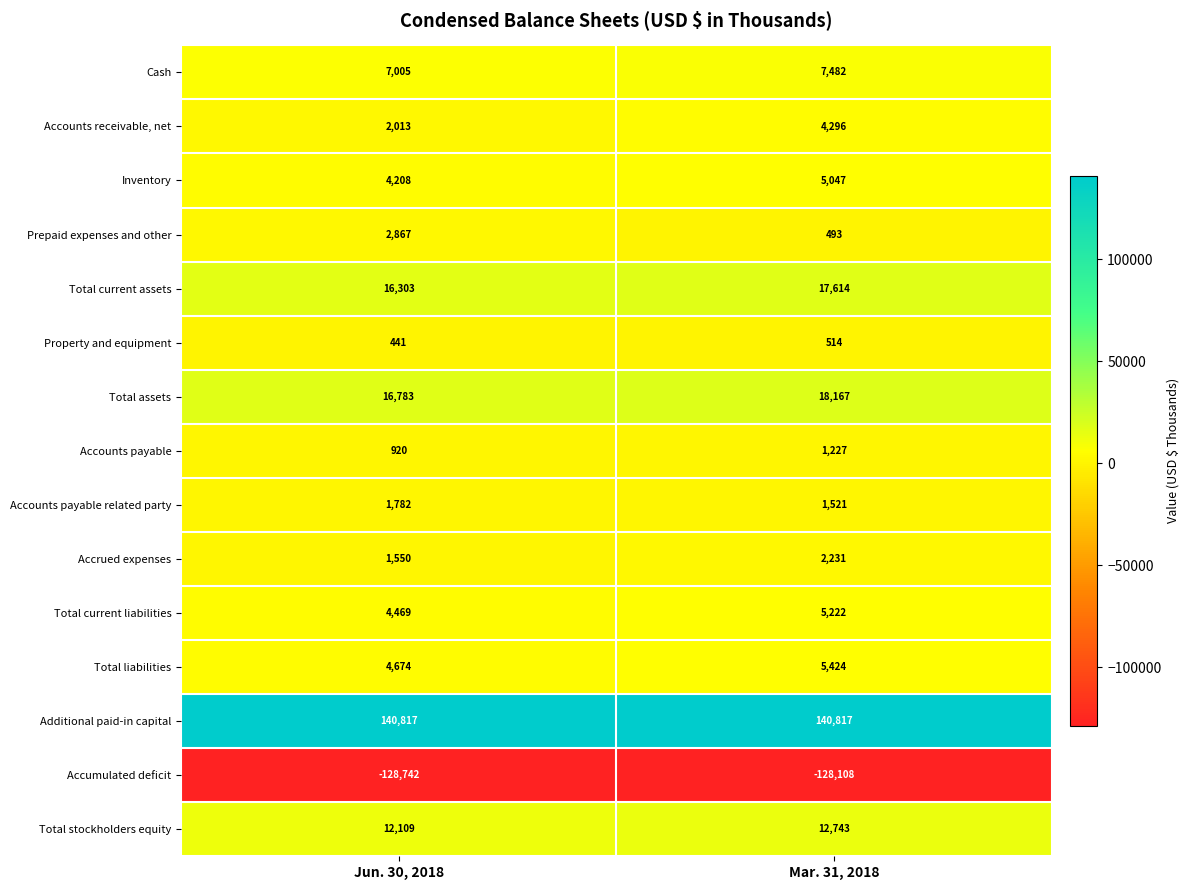

Which series has the largest total across all categories?

Additional paid-in capital